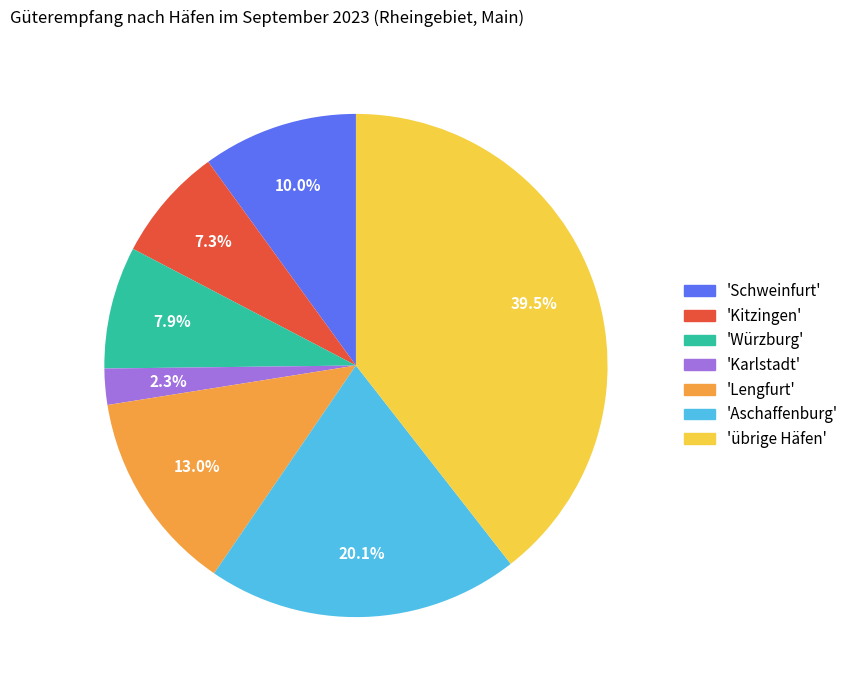

Which has a higher value, 'Schweinfurt' or 'Karlstadt'?

'Schweinfurt'